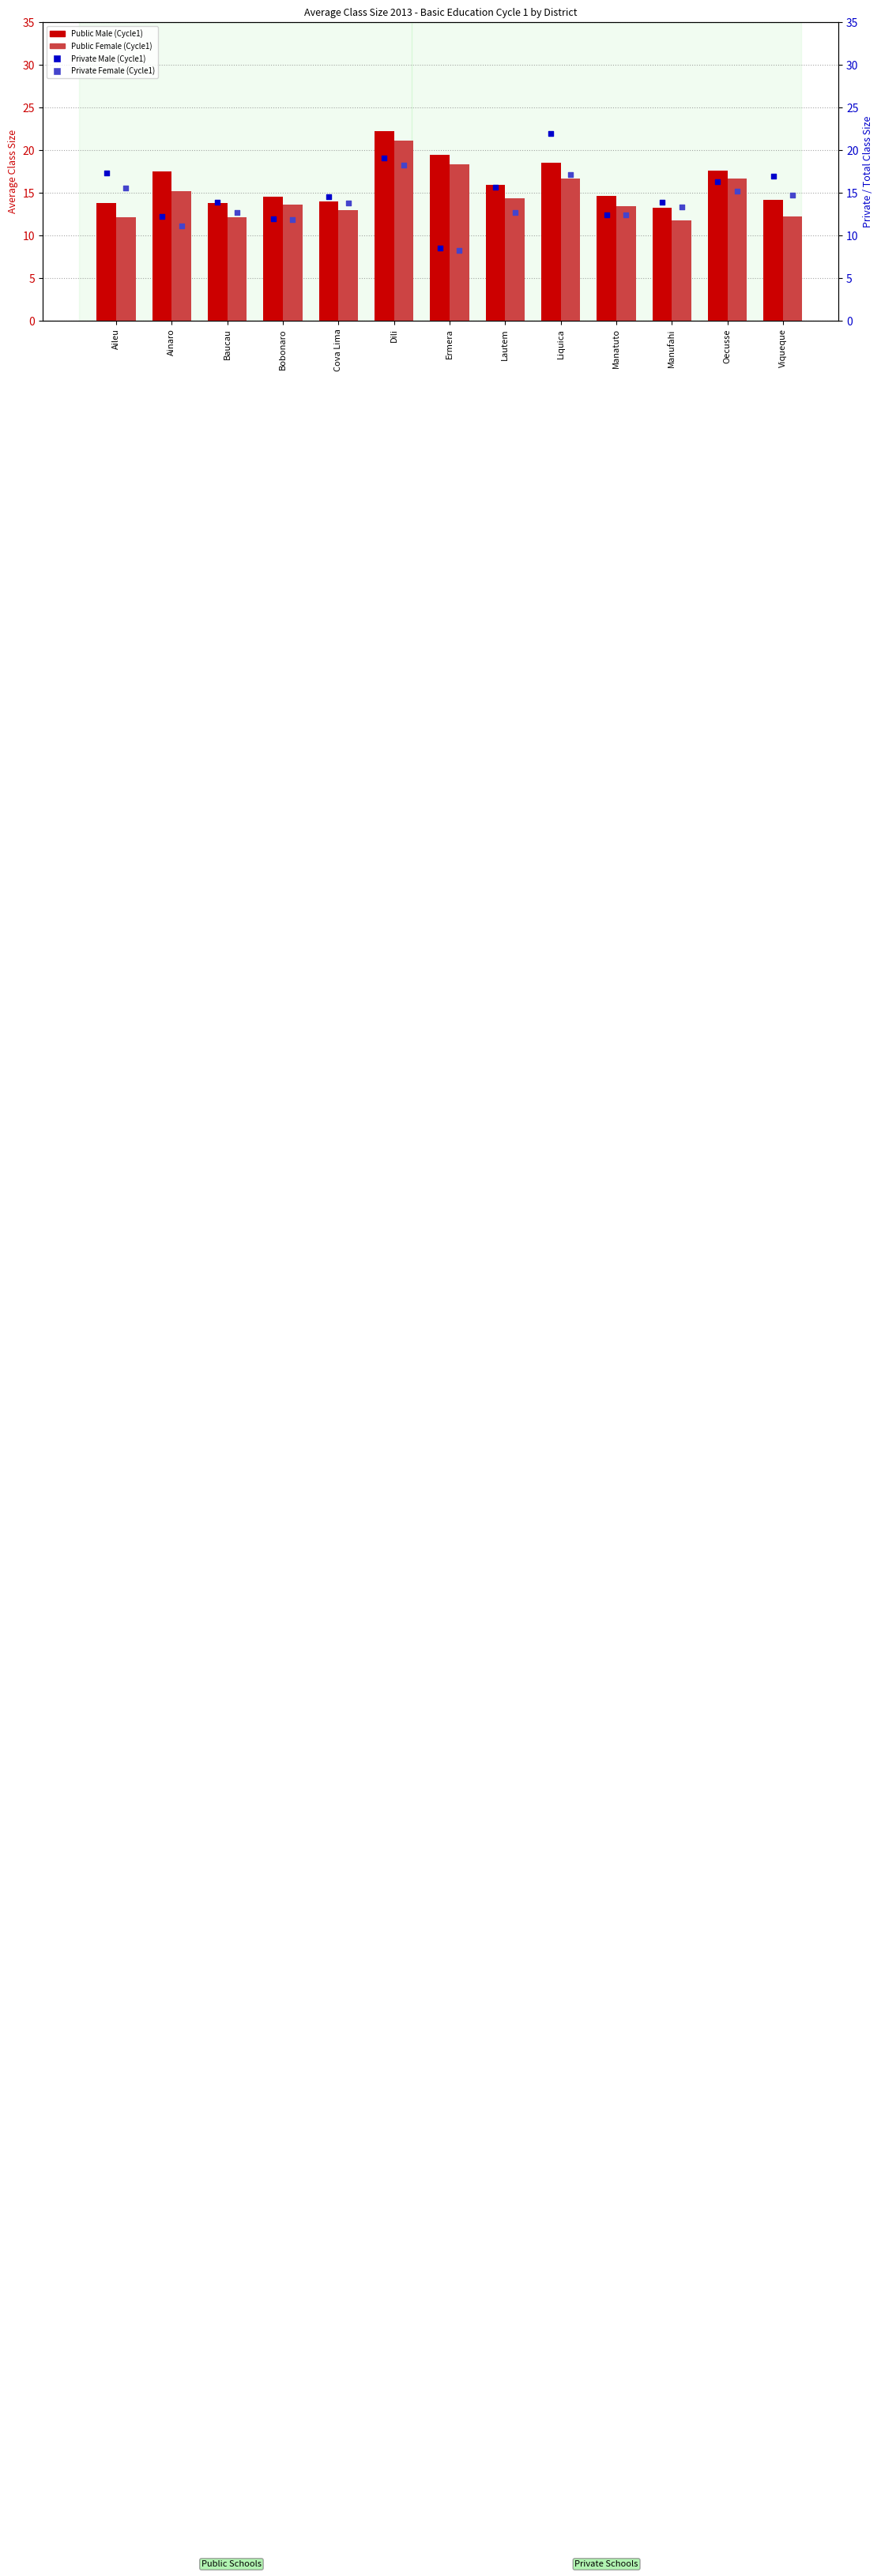

What is the total value across all series at Cova Lima?

55.3